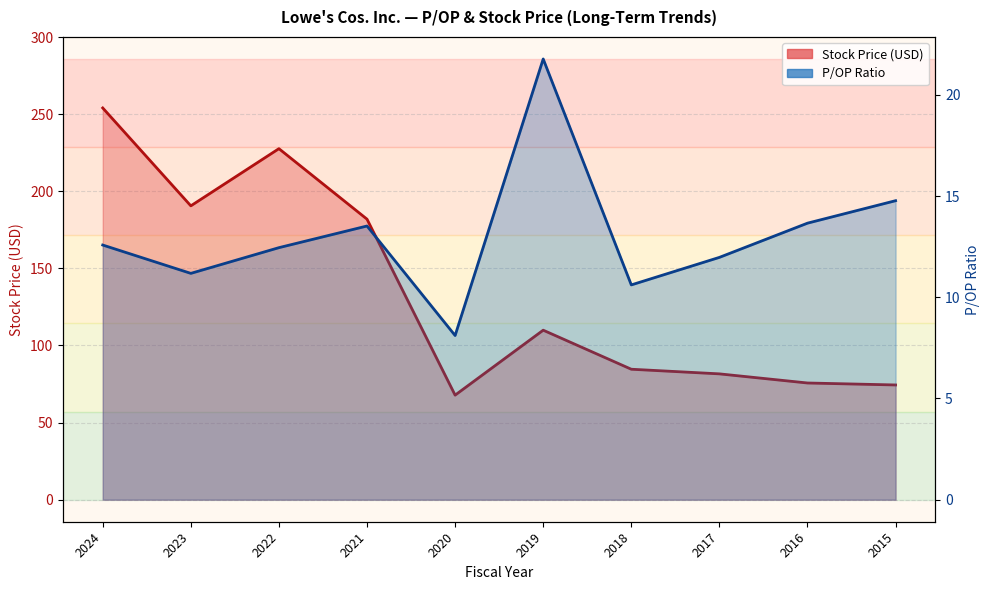

Which series has the largest range (max minus min)?

Stock Price